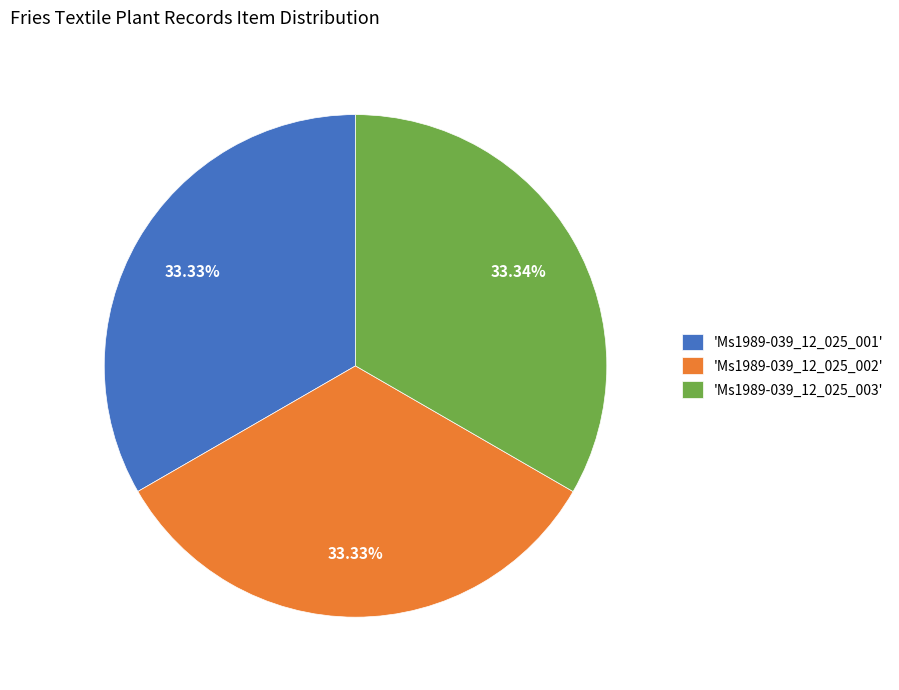

How many slices are in this pie chart?

3